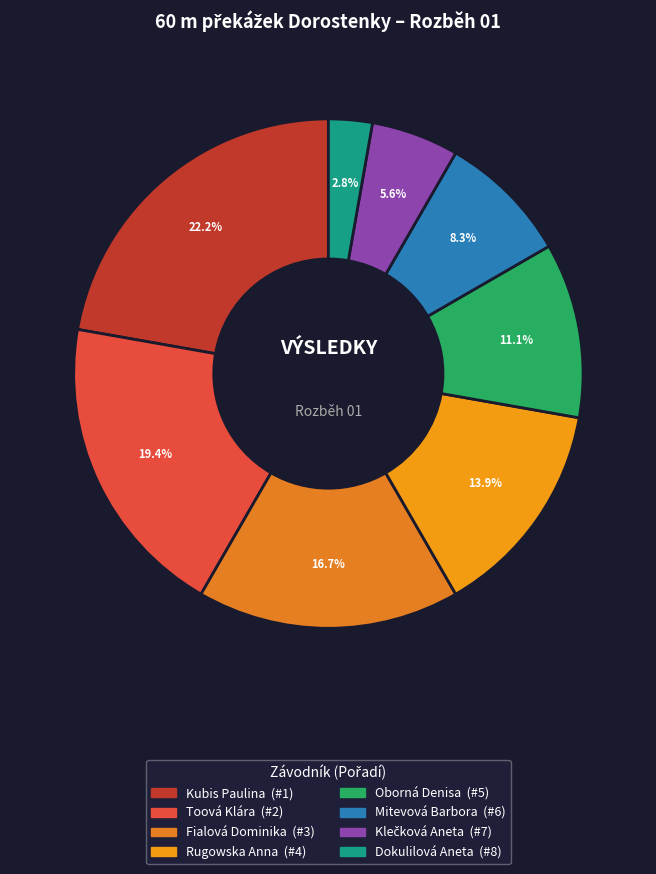

To the nearest percent, what is the difference between the largest and smallest slice percentages?

19%